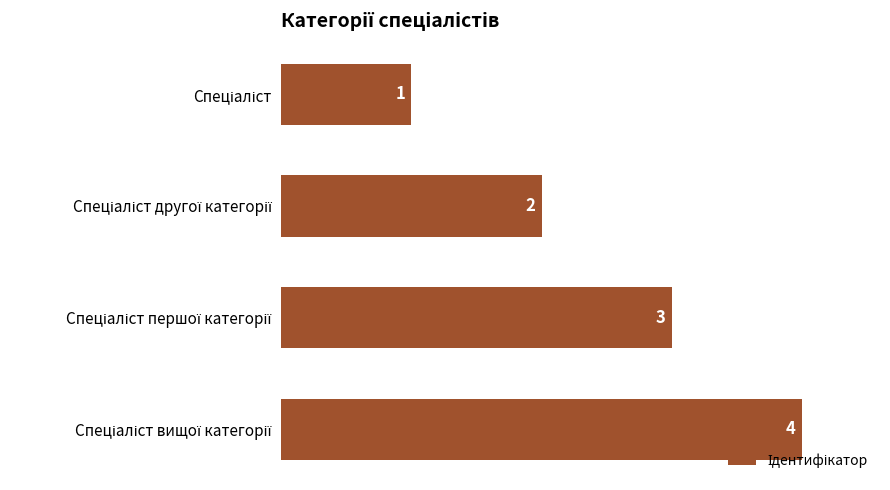

What is the sum of all values?

10